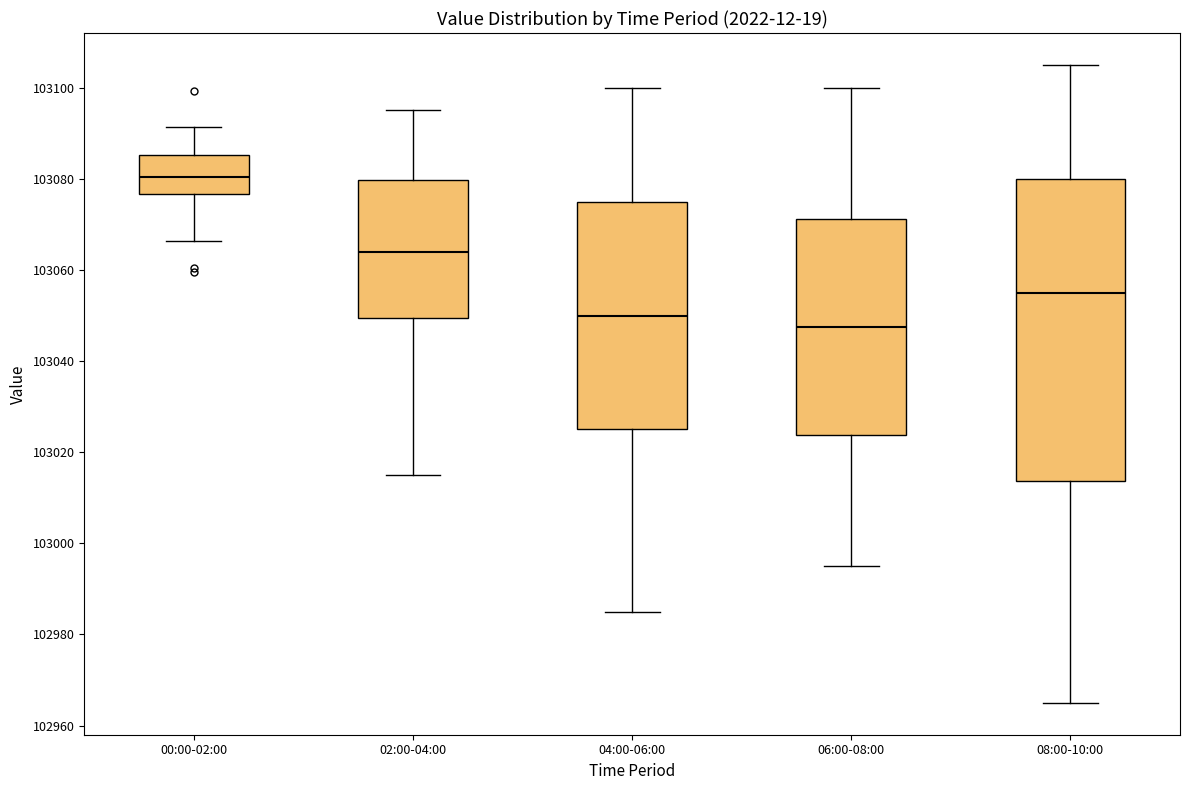

Reading left to right, transcribe this box plot: for each box, give where its median line is, the range the box spans, and where its two whiskers end, as read against the y-axis. The values are not printed on the chart, so give them approximately, as read against the axis.

00:00-02:00: median 103080, box 103076 to 103086, whiskers 103066 to 103092
02:00-04:00: median 103064, box 103050 to 103080, whiskers 103016 to 103096
04:00-06:00: median 103050, box 103026 to 103076, whiskers 102986 to 103100
06:00-08:00: median 103048, box 103024 to 103072, whiskers 102996 to 103100
08:00-10:00: median 103056, box 103014 to 103080, whiskers 102966 to 103106